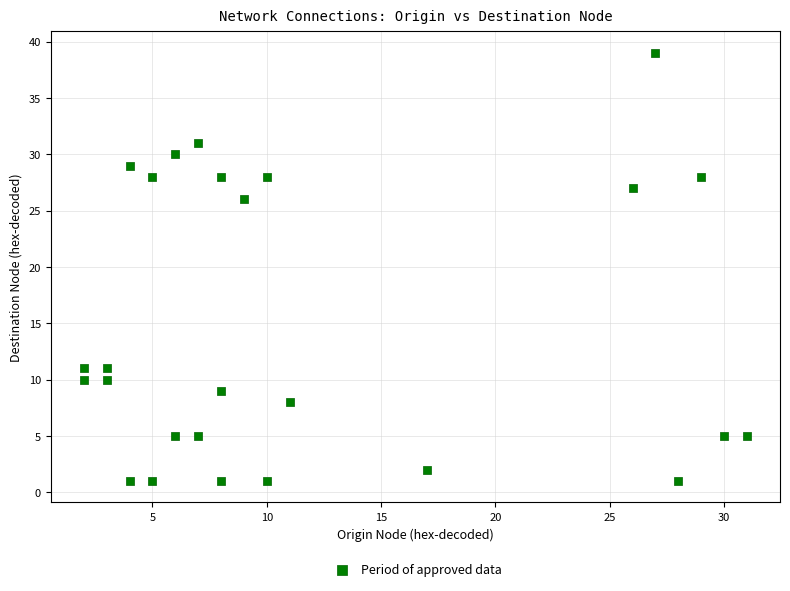

What is the range of X values (max minus min)?

29